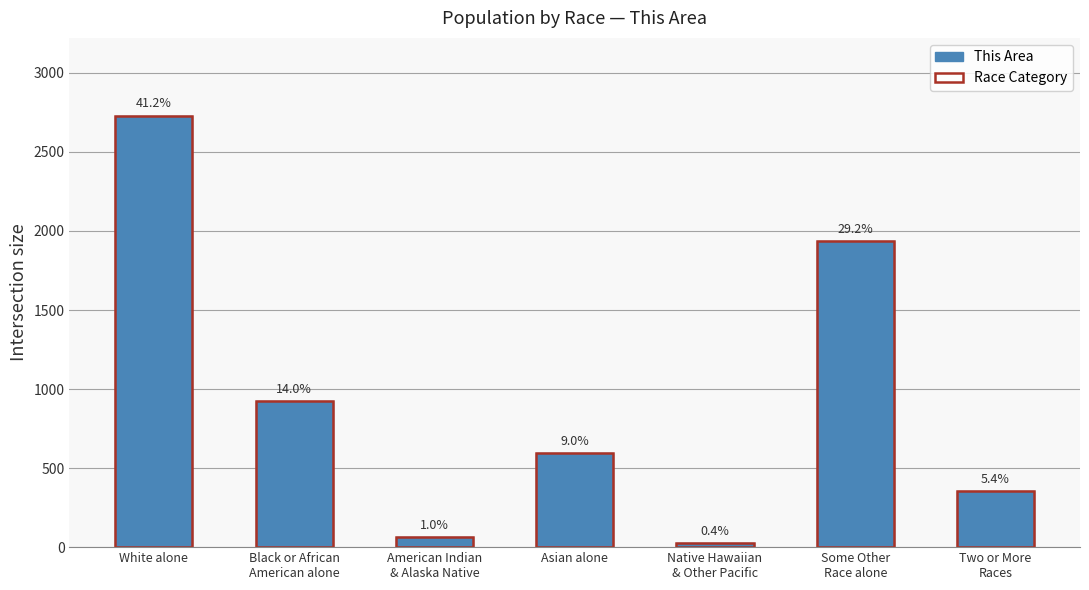

What is the total value across all series at White alone?

5460